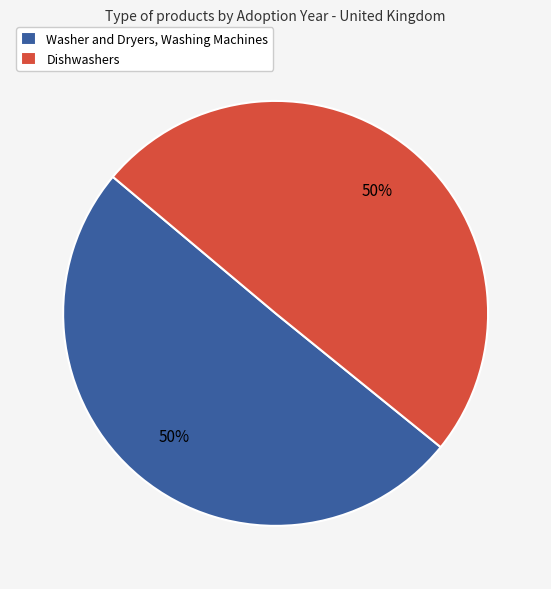

The Washer and Dryers, Washing Machines slice represents 50% of the pie. True or false?

True